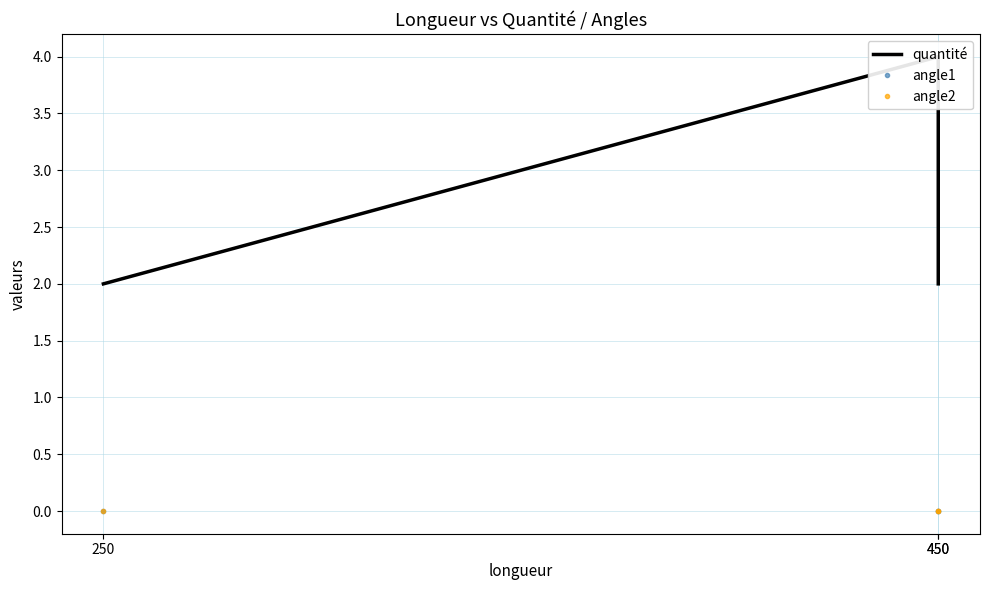

How many categories are shown in the chart?

3